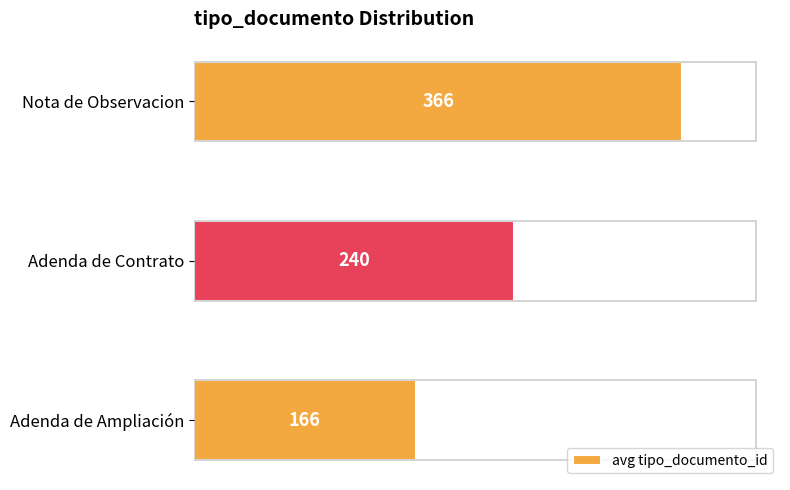

The value at Adenda de Ampliación is 218. True or false?

False